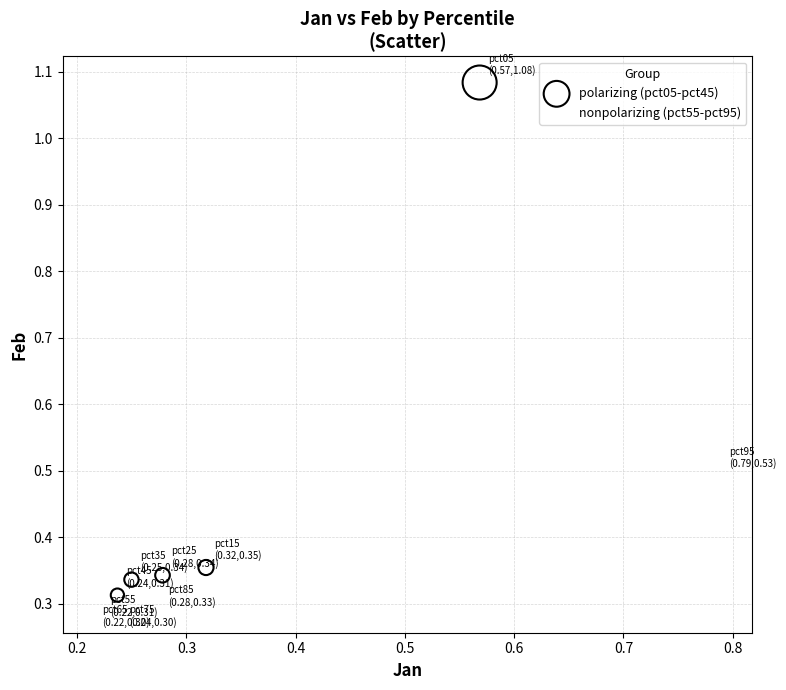

Which series has the widest spread of Y values?

polarizing (pct05-pct45)